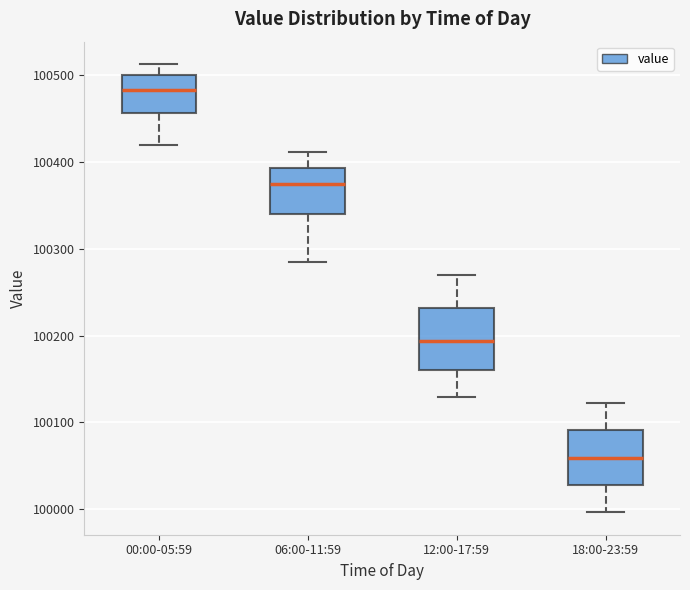

Reading left to right, read every box against the y-axis: the position of its median line, the range the box covers, and the ends of its whiskers. The values are not printed on the chart, so give them approximately, as read against the axis.

00:00-05:59: median 100480, box 100460 to 100500, whiskers 100420 to 100510
06:00-11:59: median 100370, box 100340 to 100390, whiskers 100290 to 100410
12:00-17:59: median 100190, box 100160 to 100230, whiskers 100130 to 100270
18:00-23:59: median 100060, box 100030 to 100090, whiskers 100000 to 100120